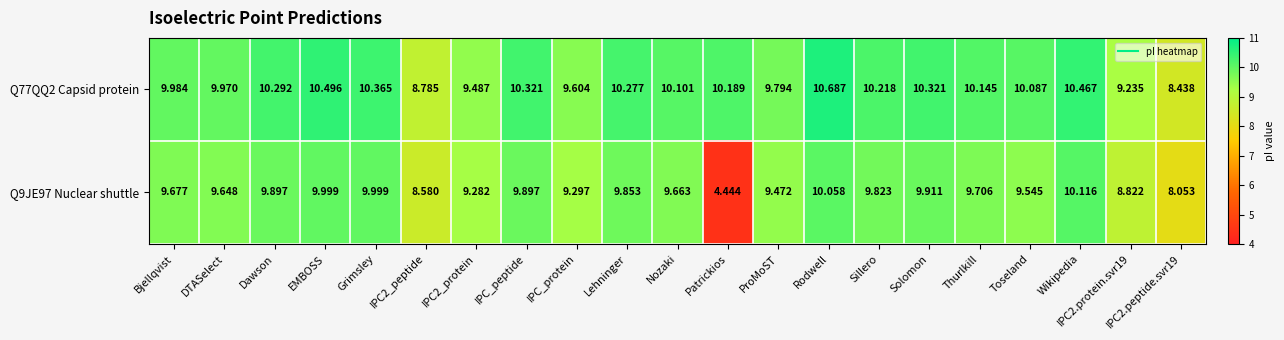

Which category has the highest value across all series?

Rodwell